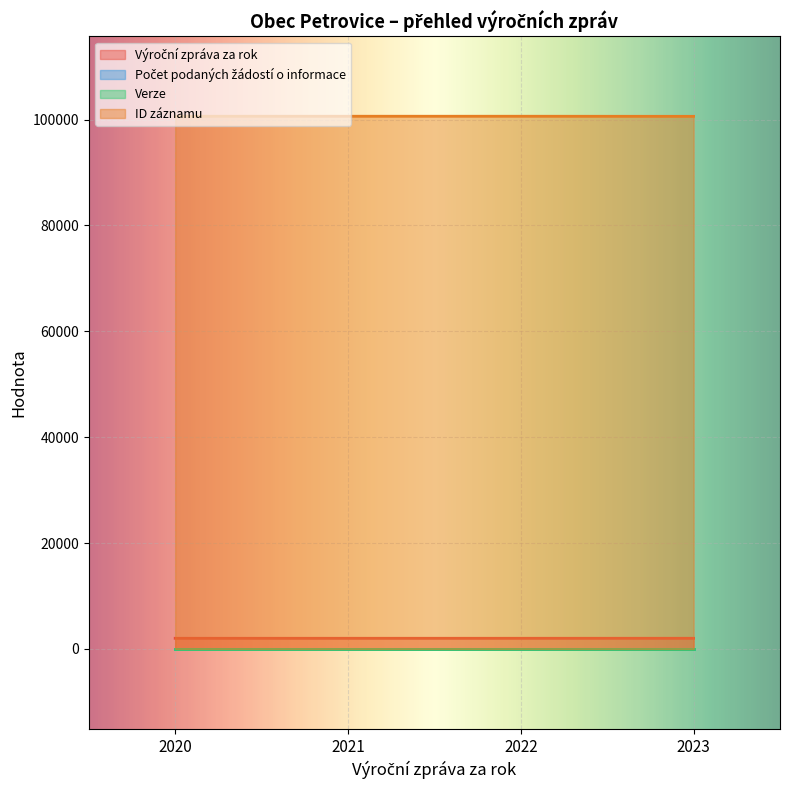

At which category does the chart reach its peak across all series?

2022